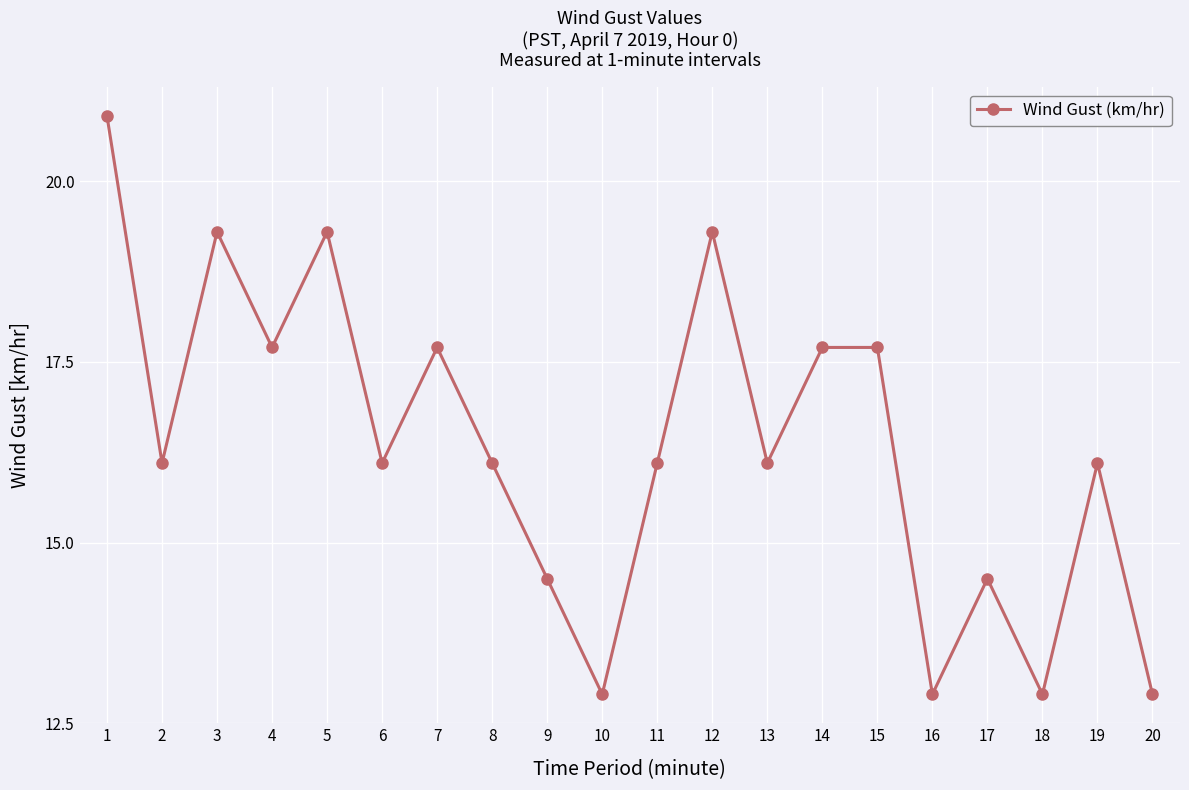

What is the difference between the values at 15 and 1?

3.2